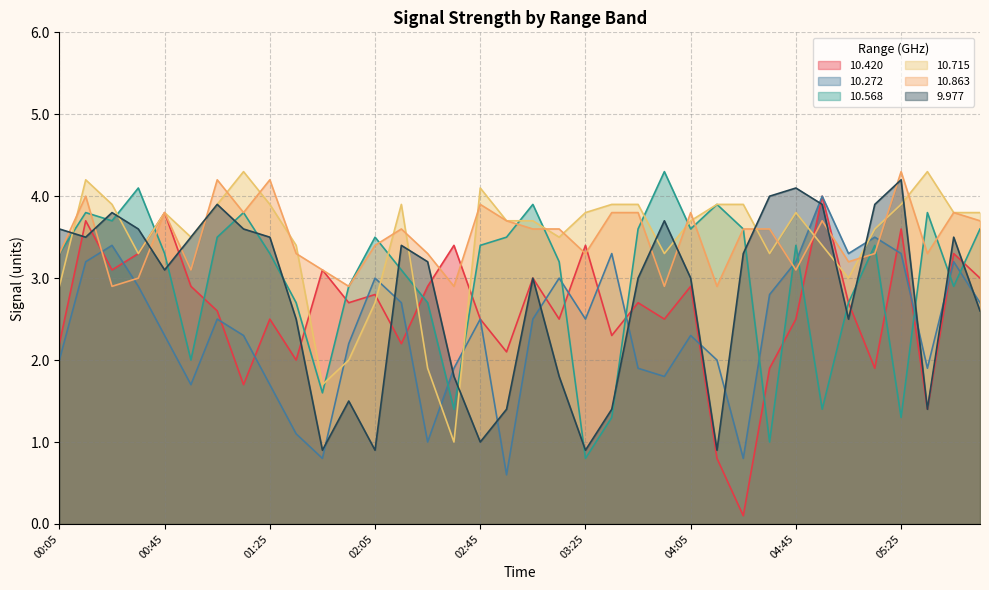

How many interior local peaks does the 10.715 series have?

7